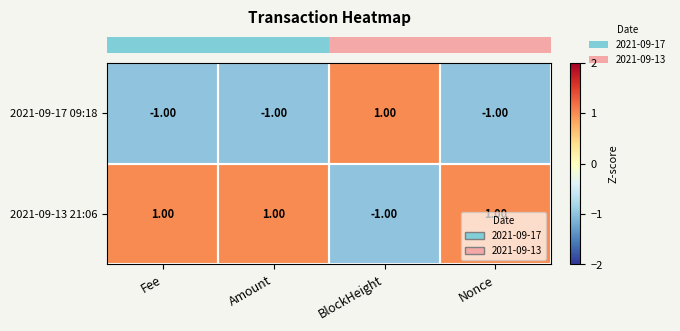

Rank the series by their average value, from highest to lowest.

2021-09-13 21:06, 2021-09-17 09:18